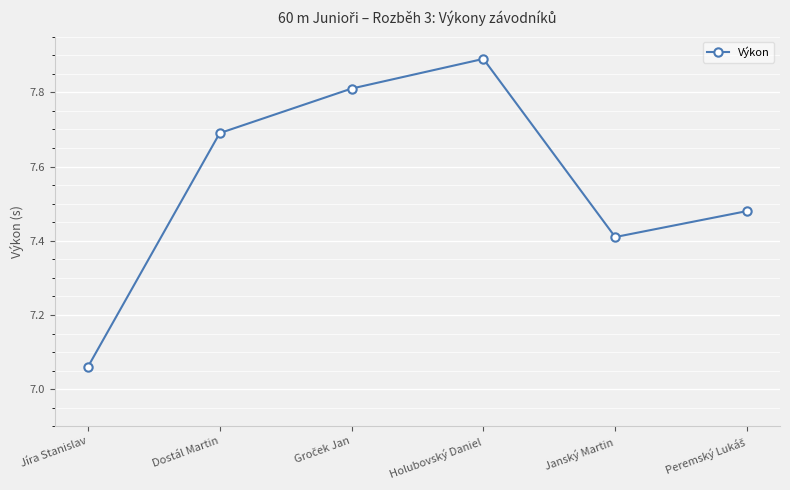

What is the difference between the maximum and minimum values?

0.8